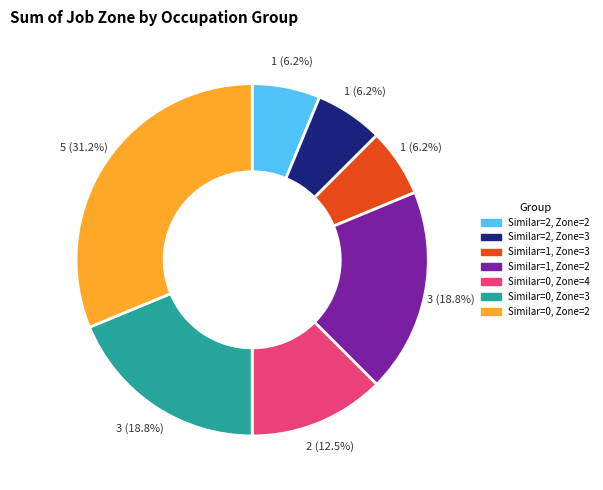

Is there a majority slice in this chart?

No